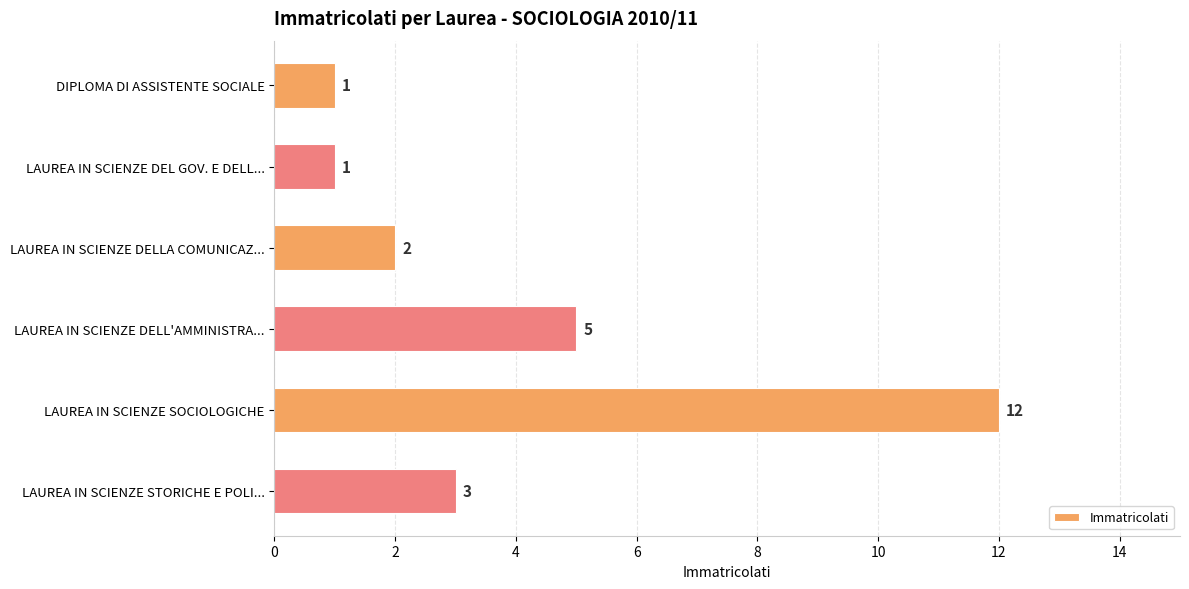

How many bars are there in total?

6